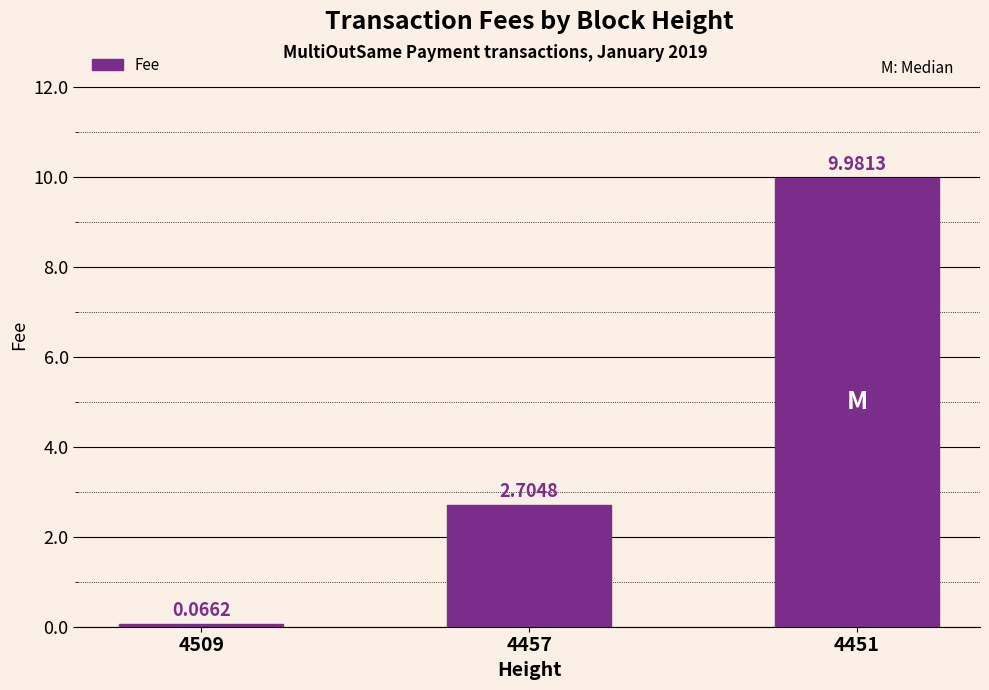

Which label corresponds to the smallest value in the chart?

4509